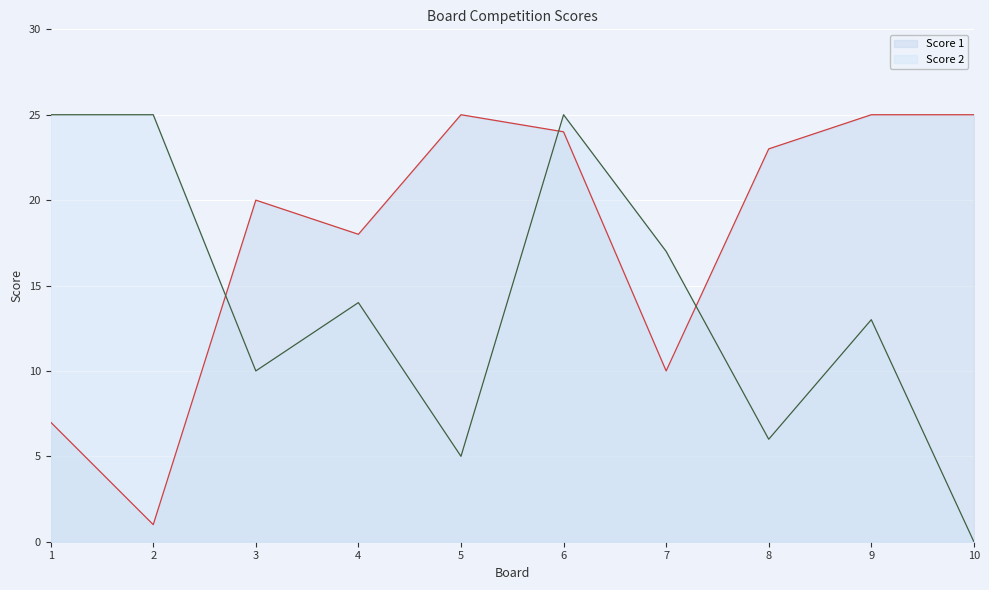

Is it true that Score 1 equals 18 at 4?

True